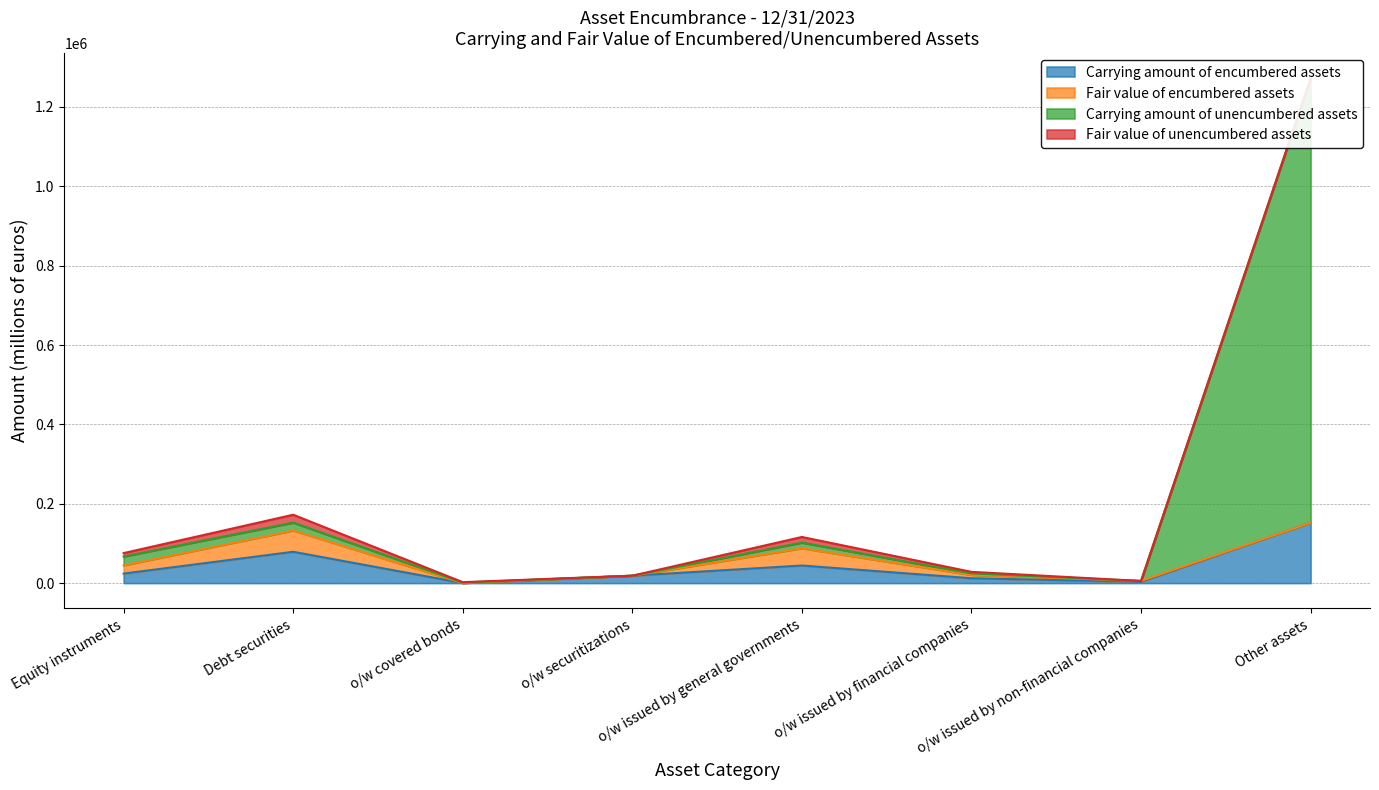

At which category is the sum across all series the highest?

Other assets